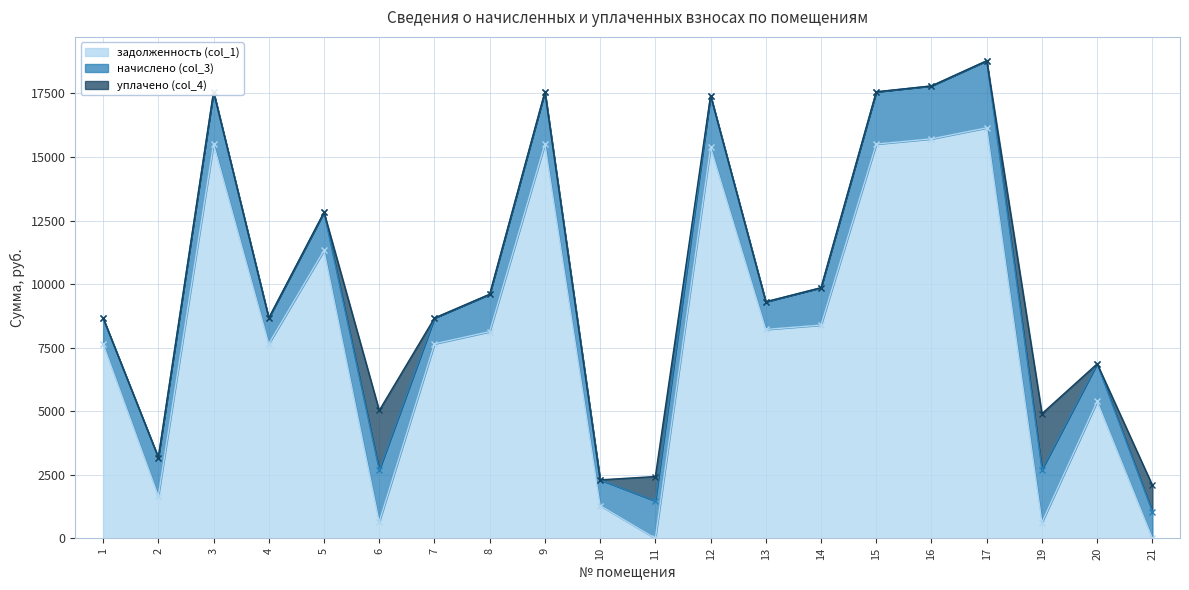

What is the spread (max minus min) of values at 1?

7652.6